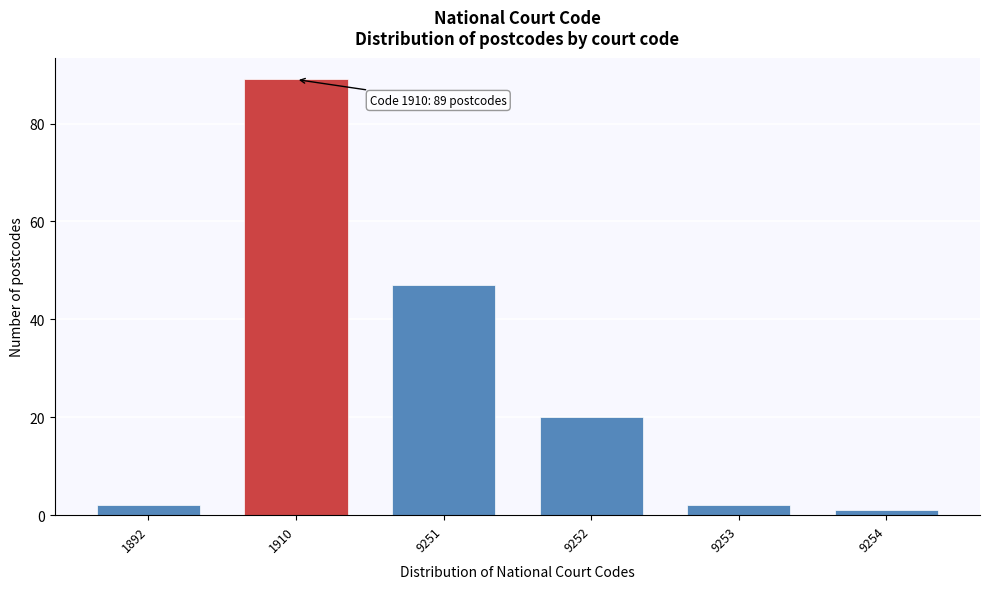

Reading right to left, list all the values displayed in this chart.

9254=1	9253=2	9252=20	9251=47	1910=89	1892=2